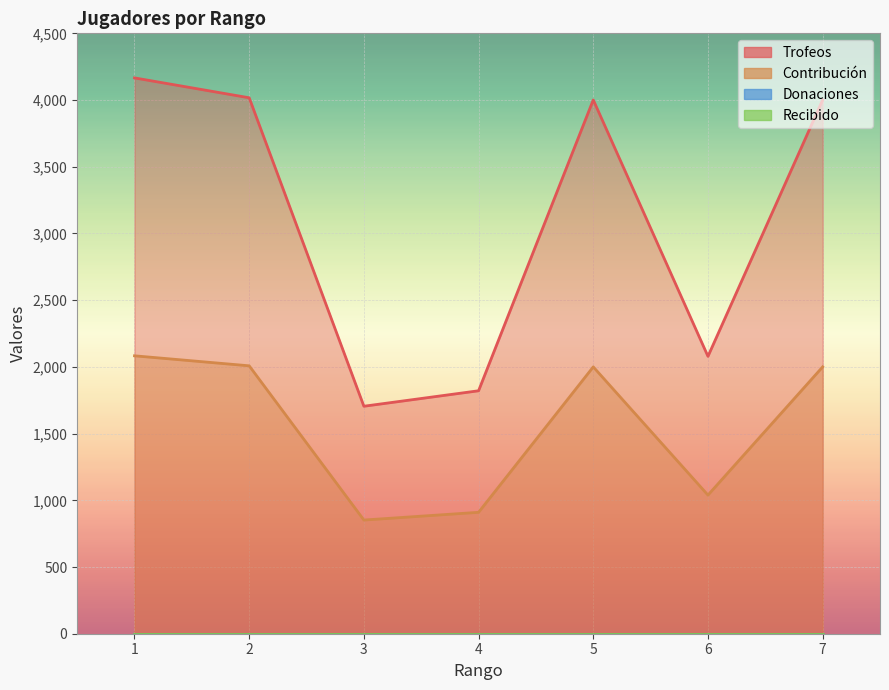

Reading right to left, transcribe all the data shown in this chart.

Trofeos: 4001	2079	4001	1821	1705	4017	4166
Contribución: 2000	1039	2000	910	852	2008	2083